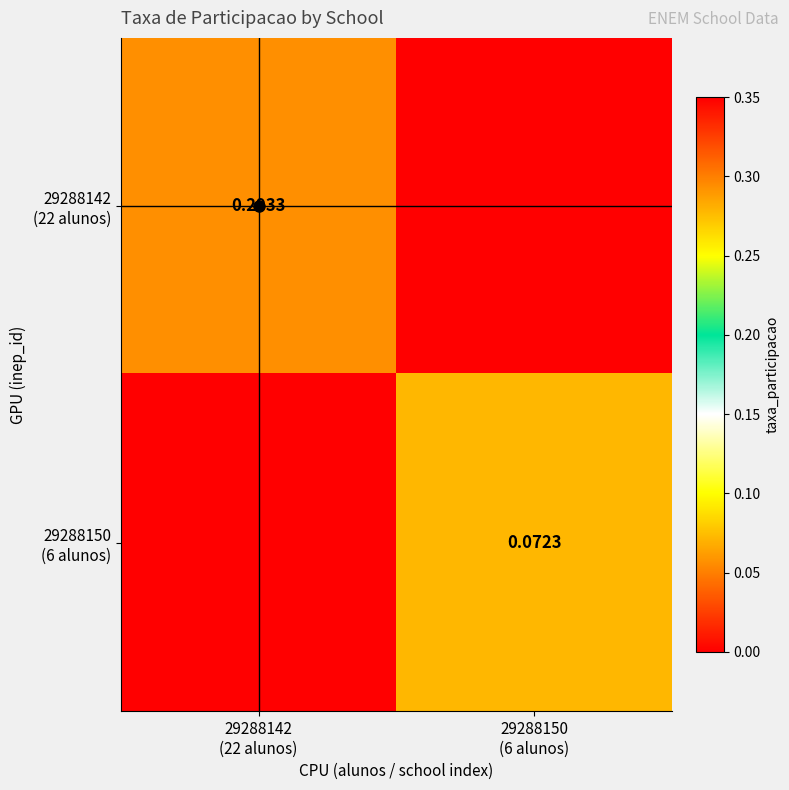

List the labels in order of 29288150 (6 alunos) value, largest first.

29288150 (6 alunos), 29288142 (22 alunos)